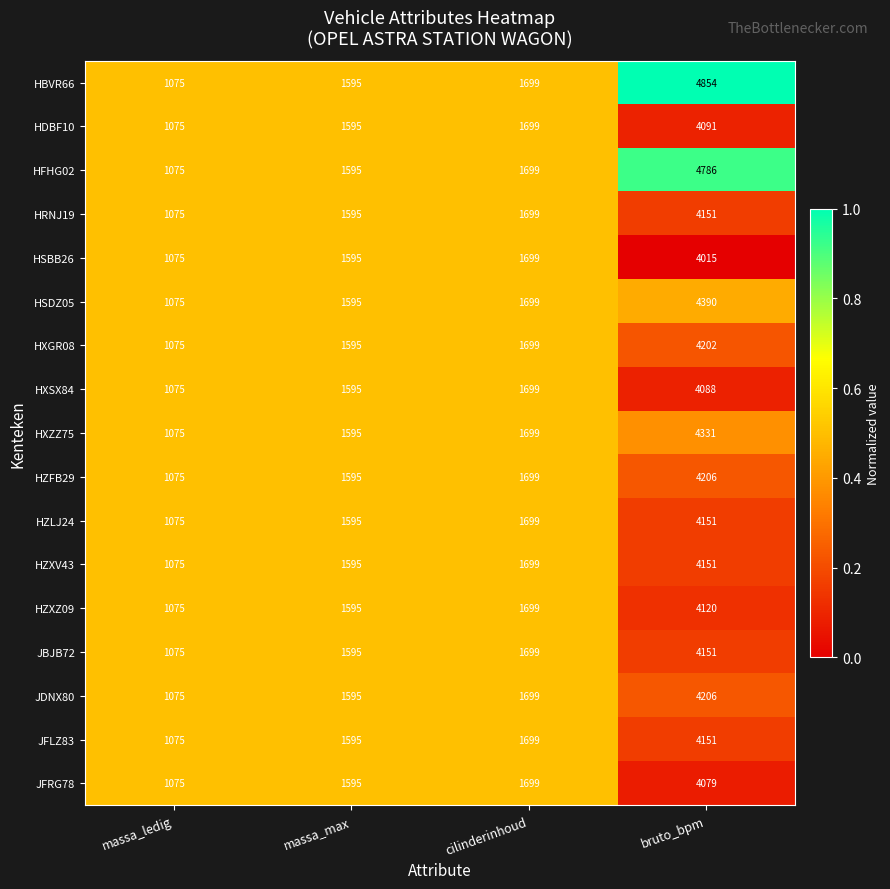

What is the approximate value of HRNJ19 at bruto_bpm, to the nearest 50?

4150